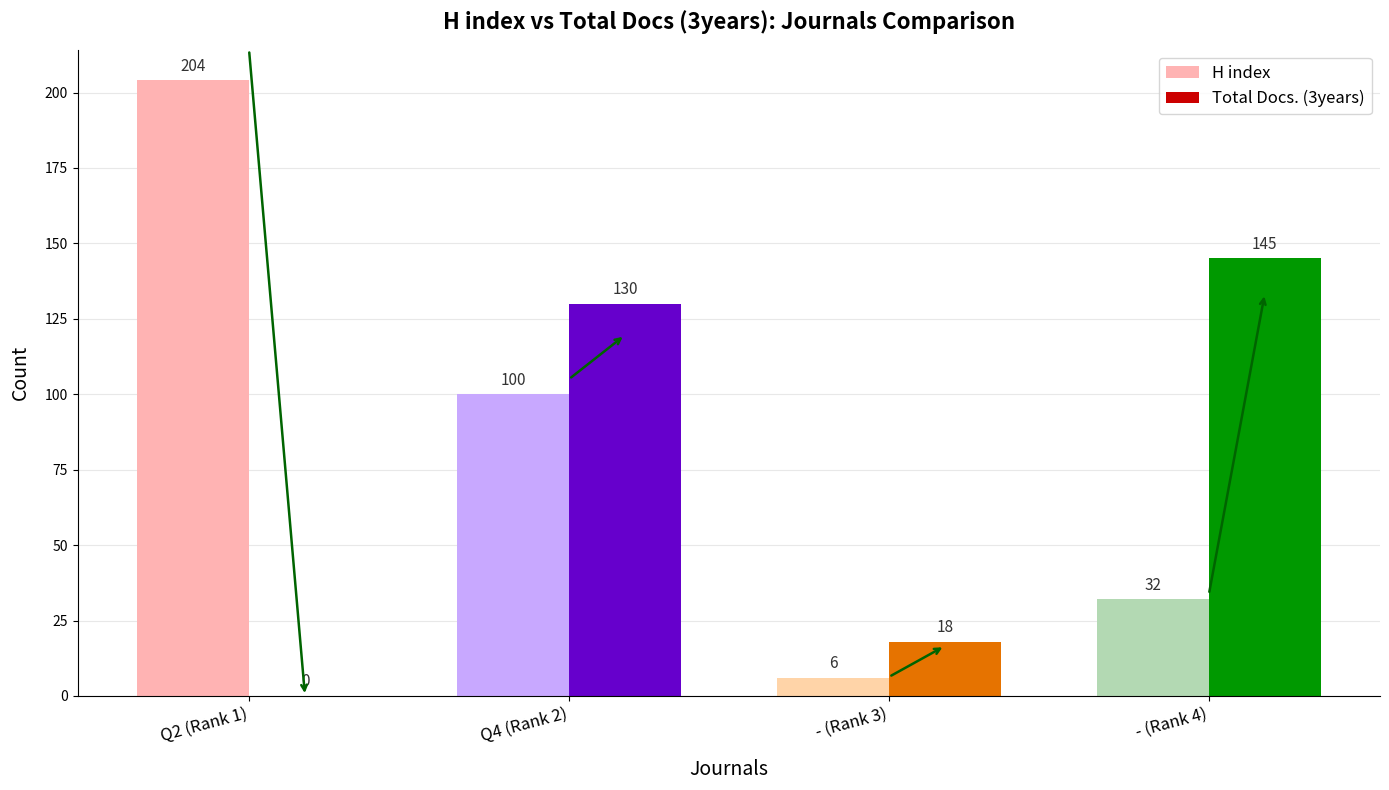

How many Total Docs. (3years) values are between 18 and 145?

3